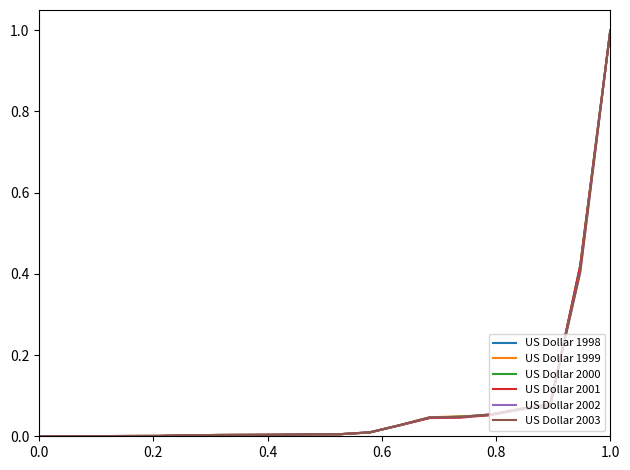

What is the highest value of the US Dollar 2000 series?

1.0